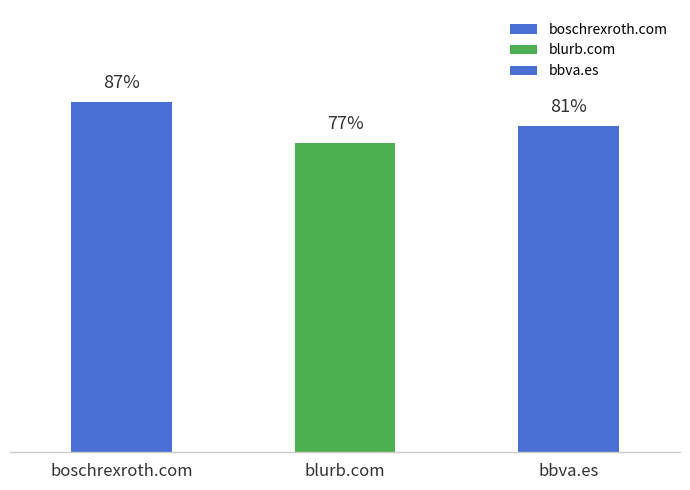

At which label is the value closest to 82?

bbva.es